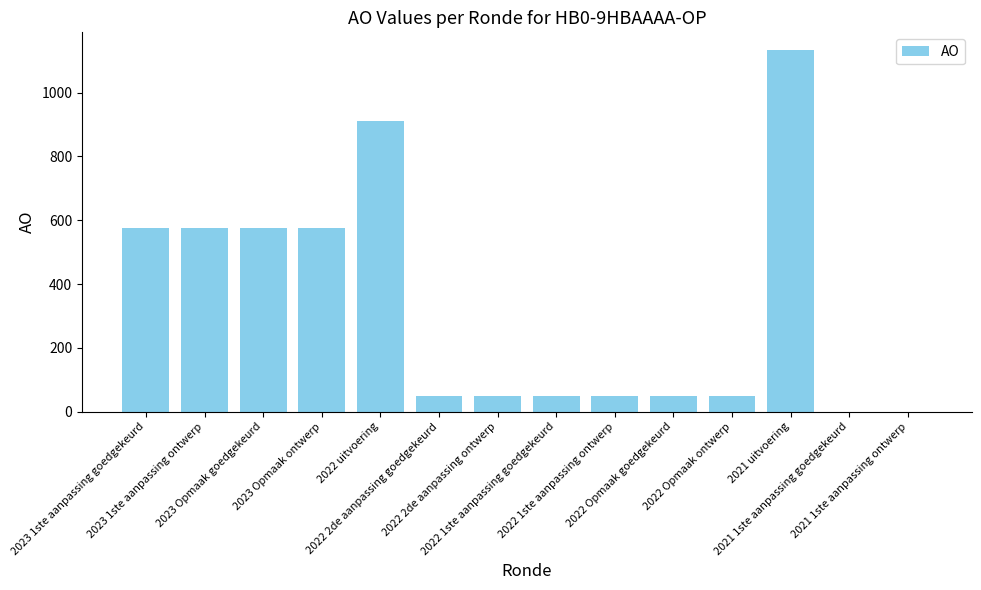

Are the bars grouped side by side (vs. stacked)?

No